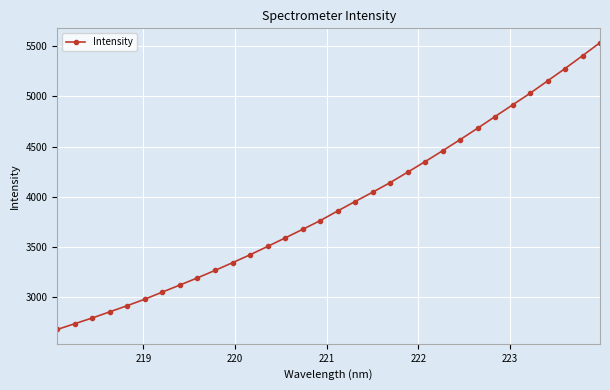

True or false: there are more than 2 points higher than both neighbors.

False